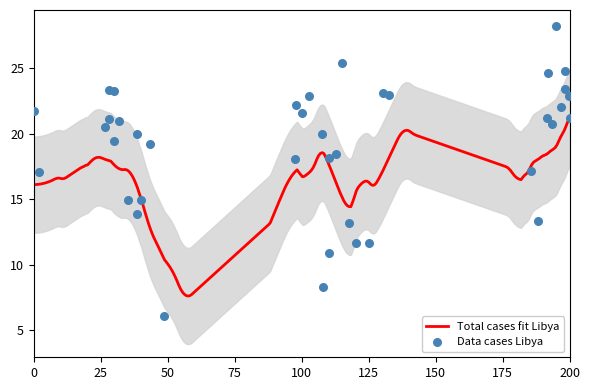

What is the lowest value of the Total cases fit Libya series?

7.6